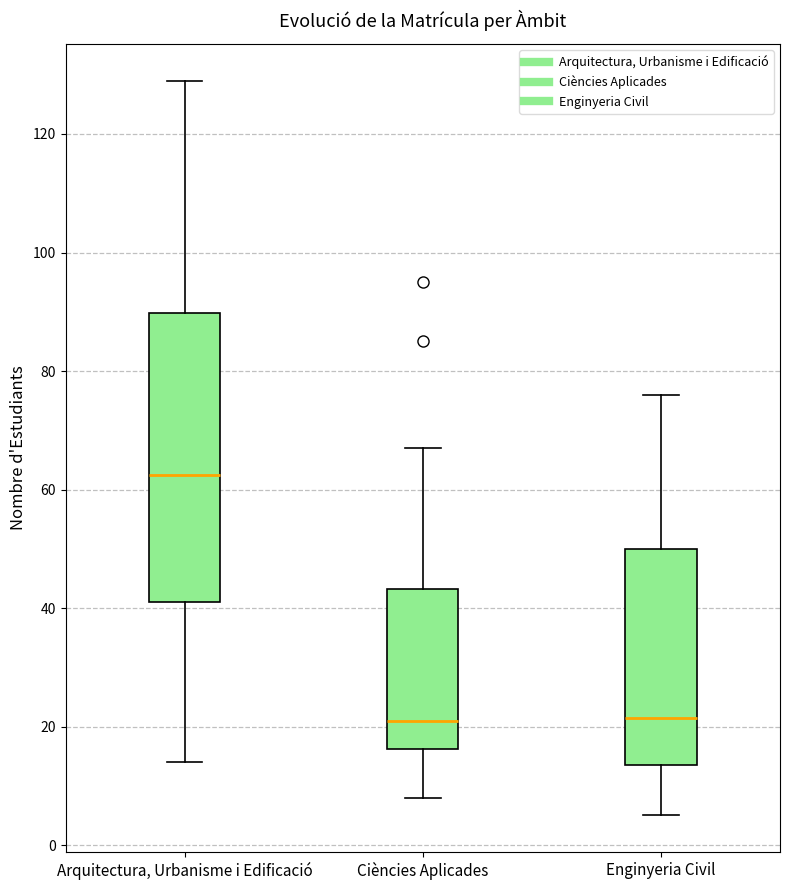

Reading left to right, transcribe this box plot: for each box, give where its median line is, the range the box spans, and where its two whiskers end, as read against the y-axis. The values are not printed on the chart, so give them approximately, as read against the axis.

Arquitectura, Urbanisme i Edificació: median 62, box 42 to 90, whiskers 14 to 130
Ciències Aplicades: median 22, box 16 to 44, whiskers 8 to 68
Enginyeria Civil: median 22, box 14 to 50, whiskers 6 to 76